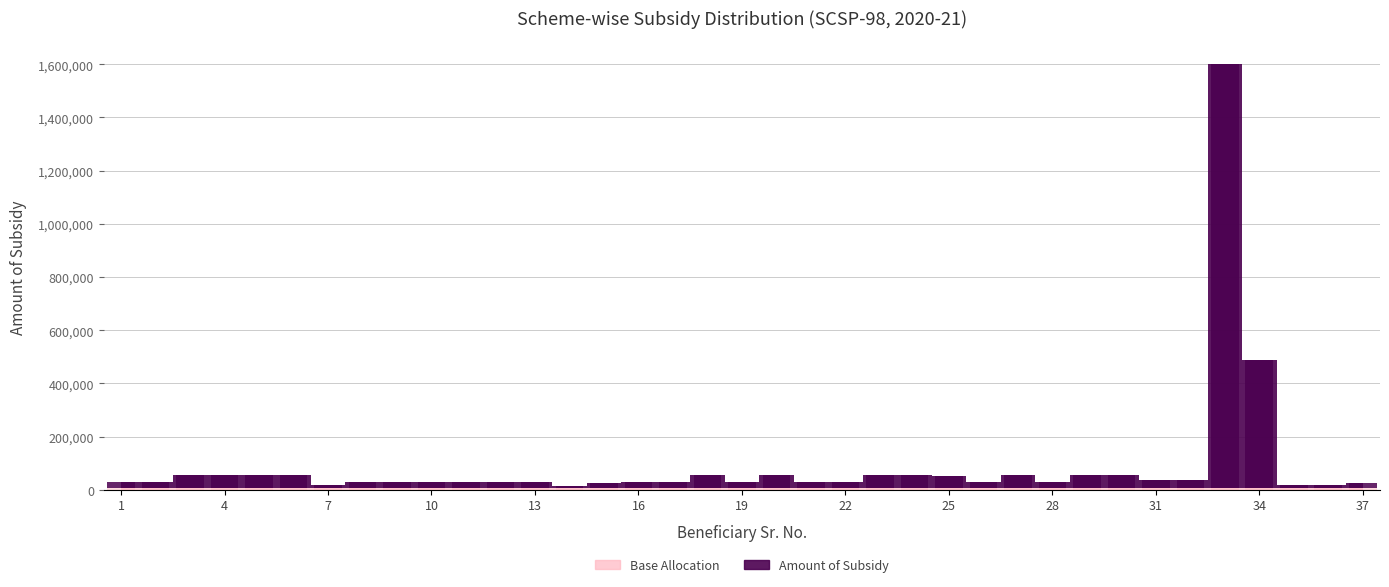

What is the difference between the maximum and minimum values?

1584846